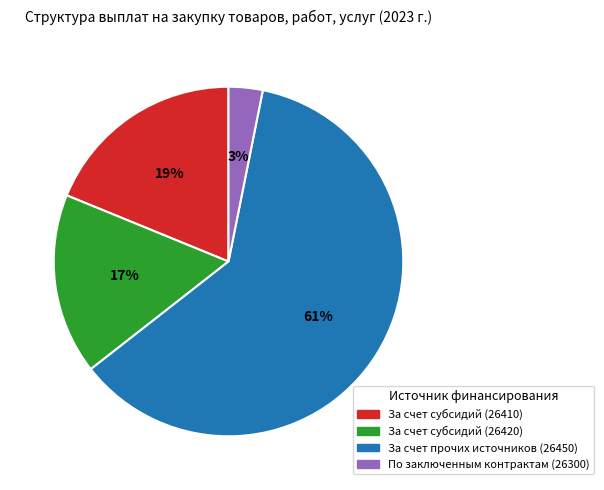

How many segments does this pie chart have?

4